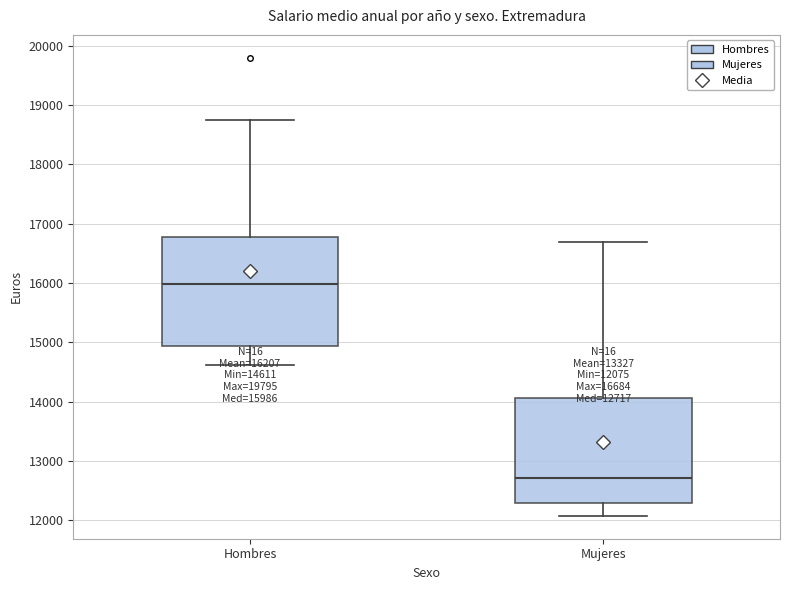

Which box has the highest median line?

Hombres